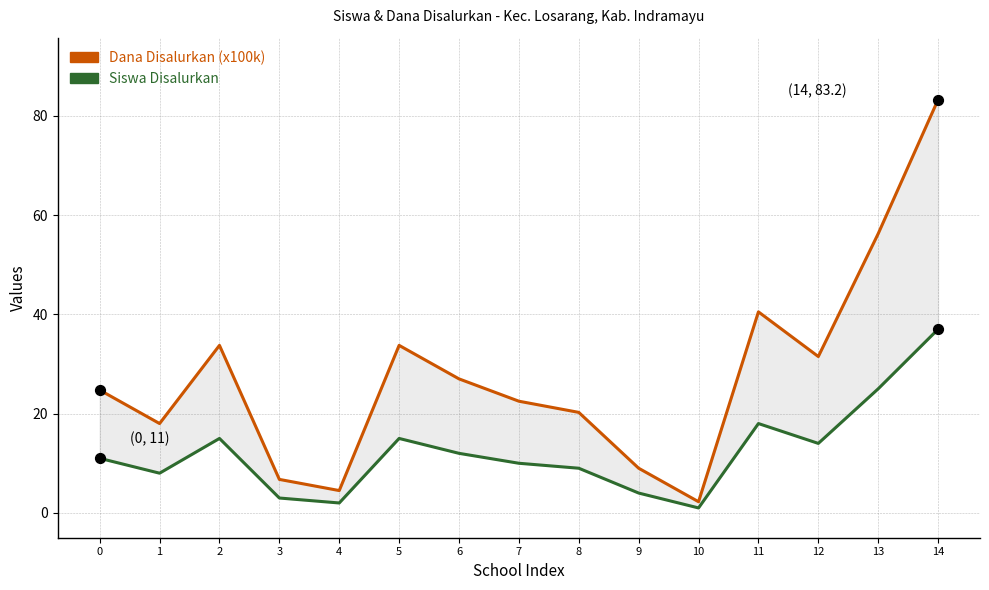

Is the value of Dana Disalurkan (x100k) at 11 greater than the value of Siswa Disalurkan at 2?

Yes